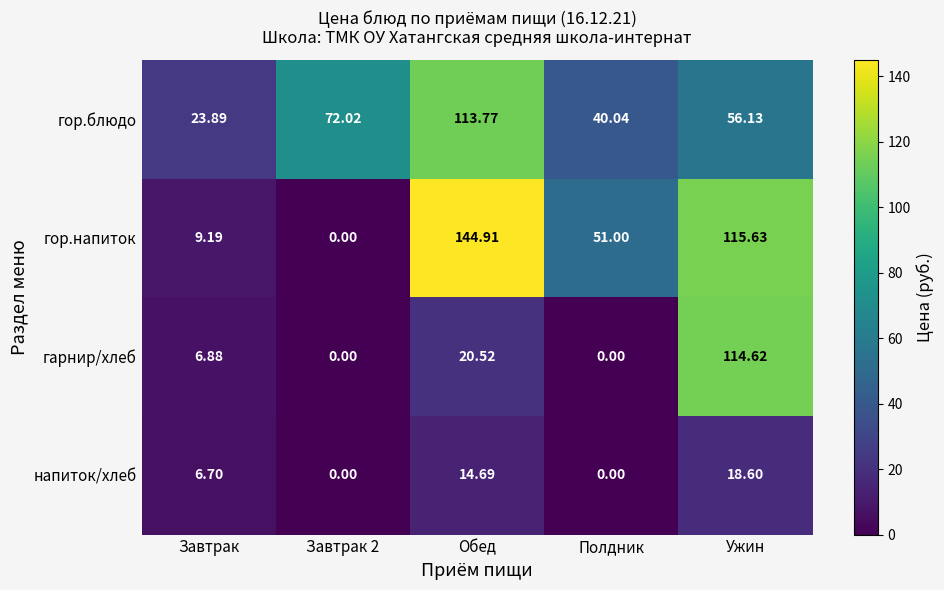

Rank the series by their maximum value, from highest to lowest.

гор.напиток, гарнир/хлеб, гор.блюдо, напиток/хлеб